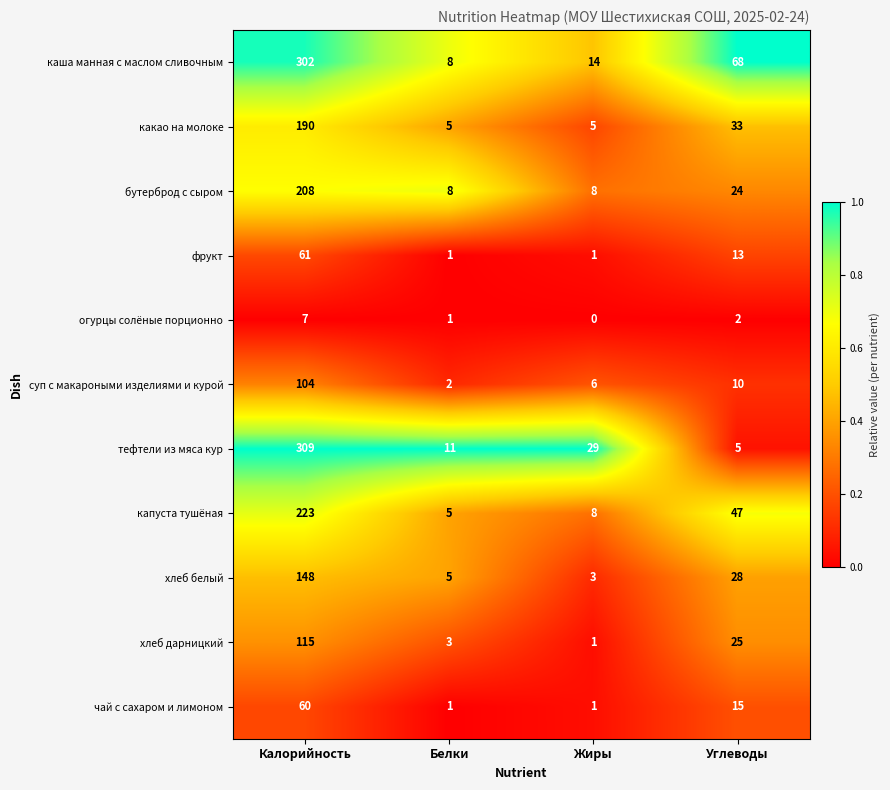

What is the difference between the хлеб белый values at Калорийность and Белки?

143